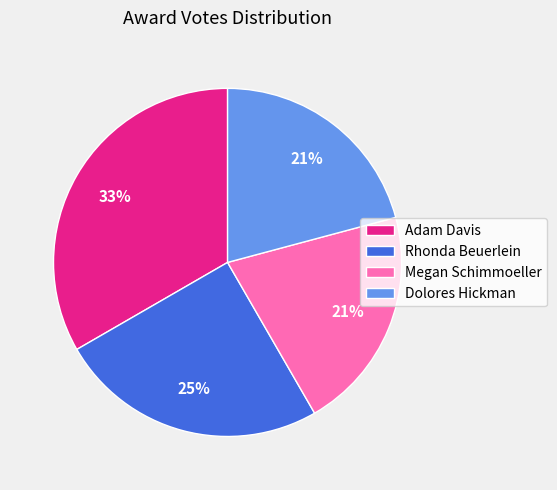

Combined, do Megan Schimmoeller and Adam Davis account for over 50%?

Yes